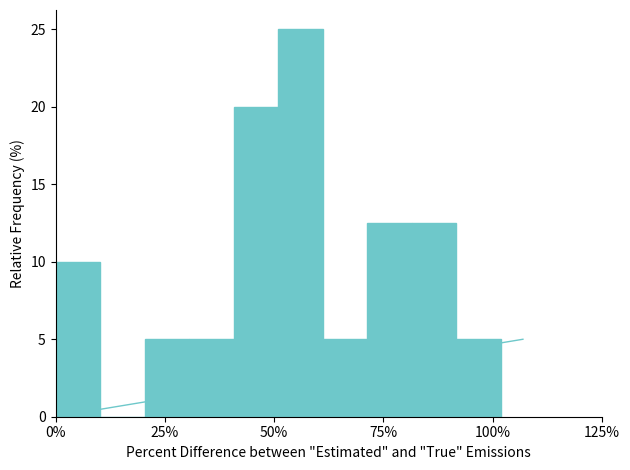

Around what value on the x-axis is the tallest bar? Give the approximate position of its centre, as read against the axis.

55